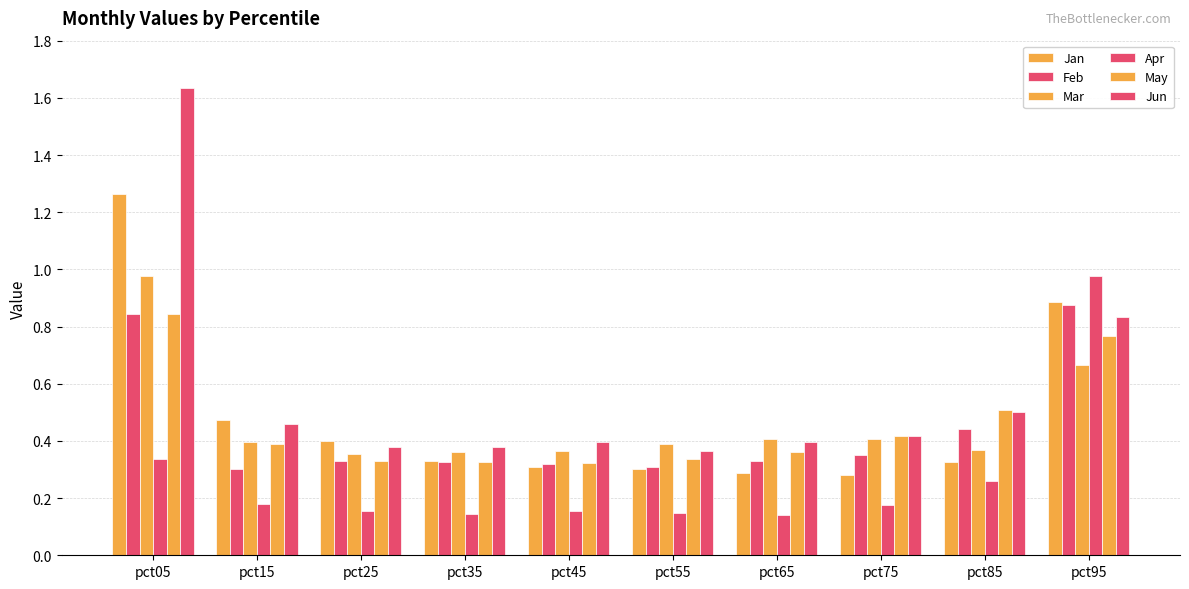

How many categories are shown in the chart?

10